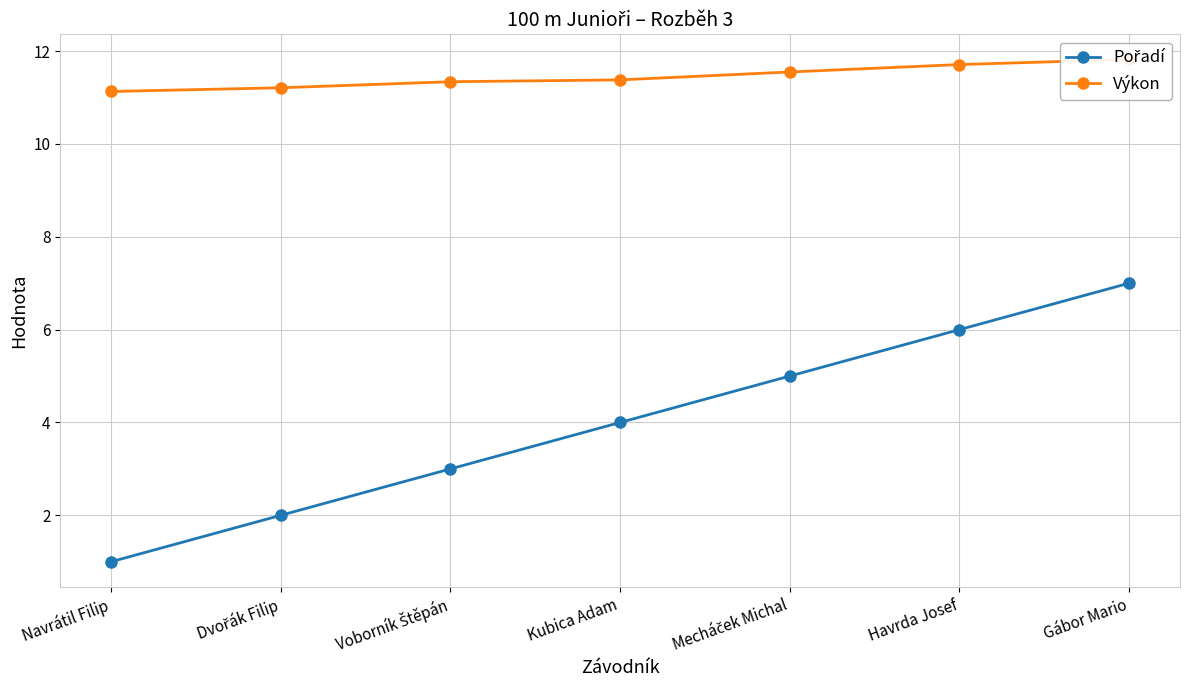

True or false: Výkon has a value of 11.8 at Gábor Mario.

True